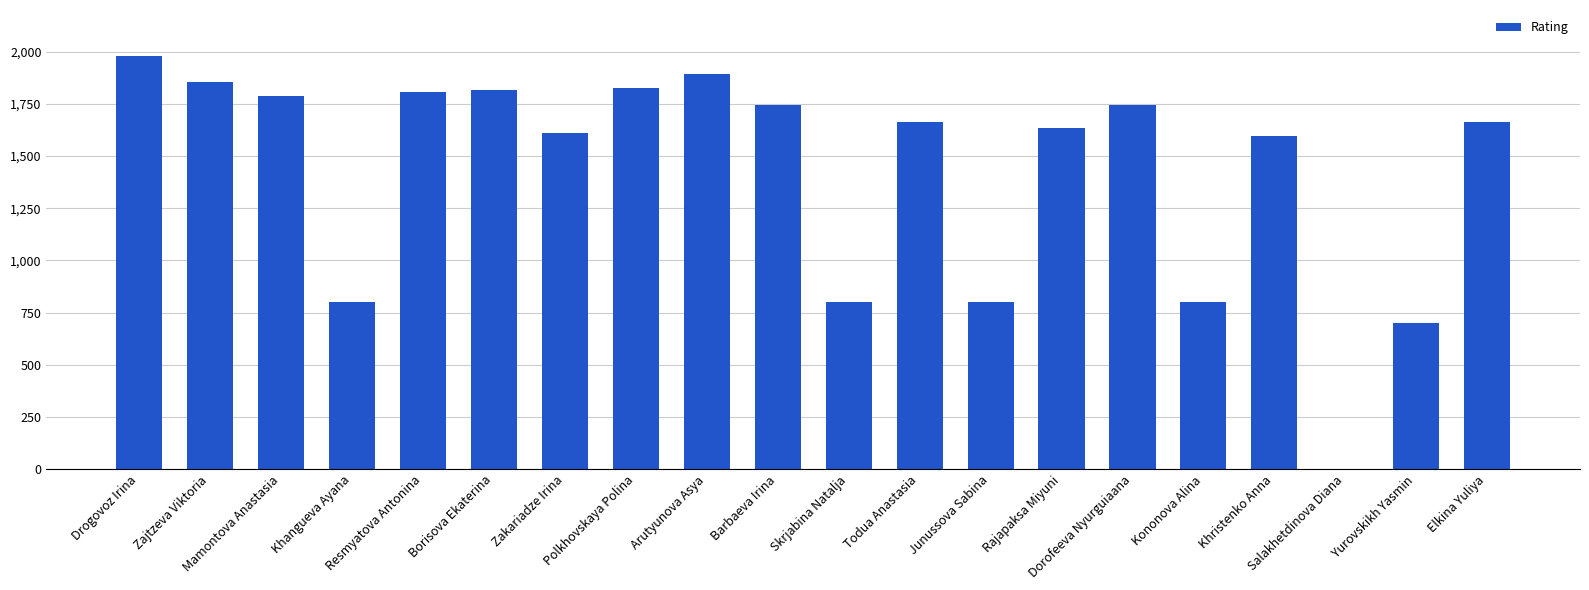

Count the number of categories in the chart.

20